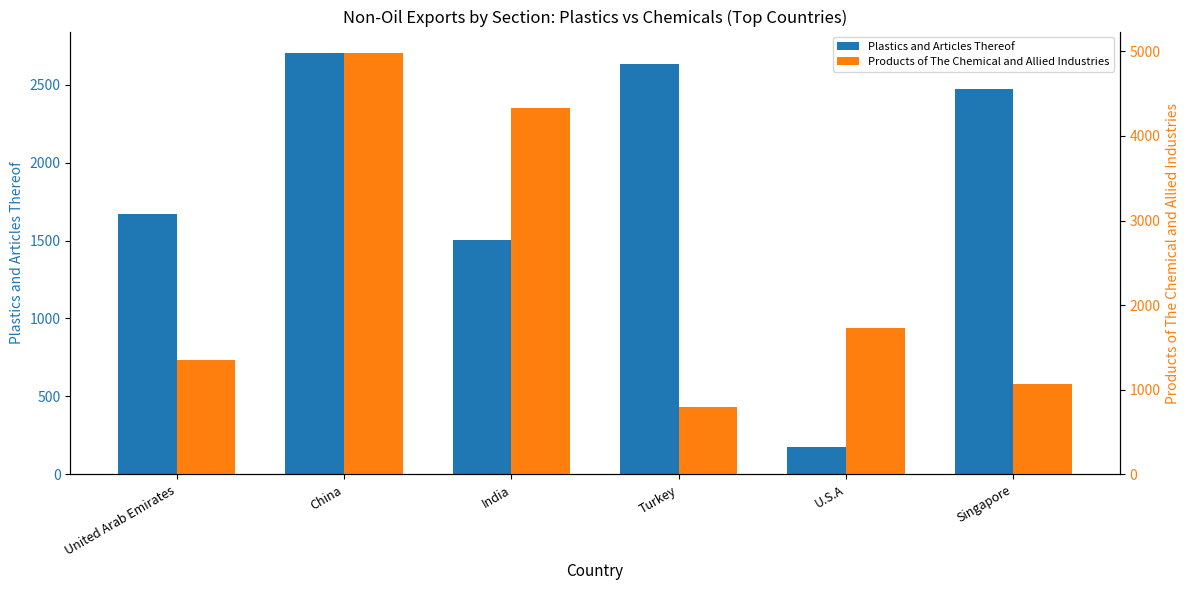

Between U.S.A and China, which is larger?

China